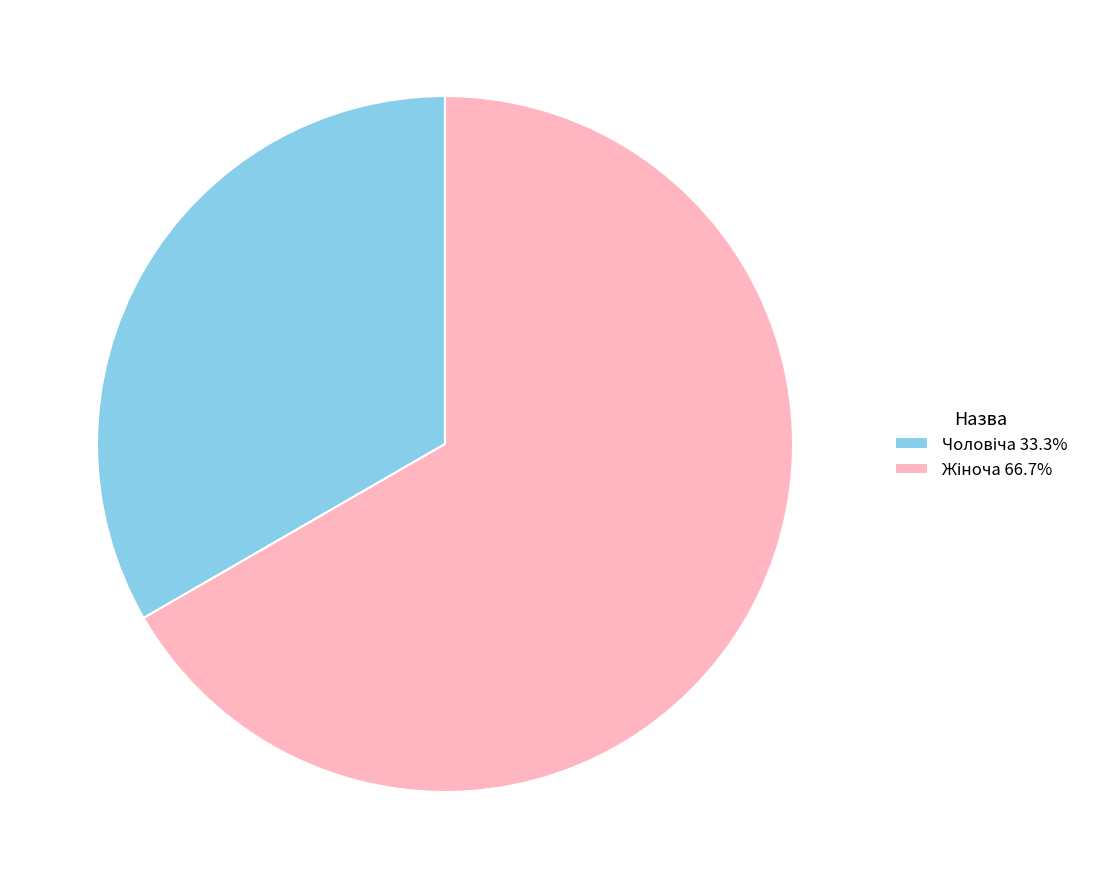

Does any single category account for the majority?

Yes